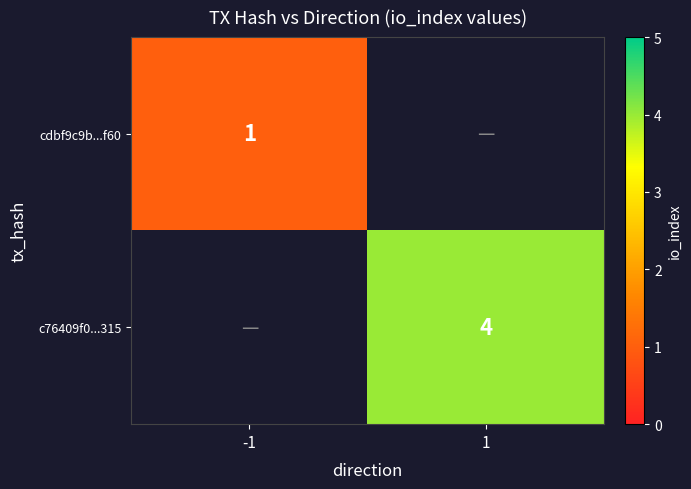

Is it true that c76409f0...315 equals 4 at 1?

True